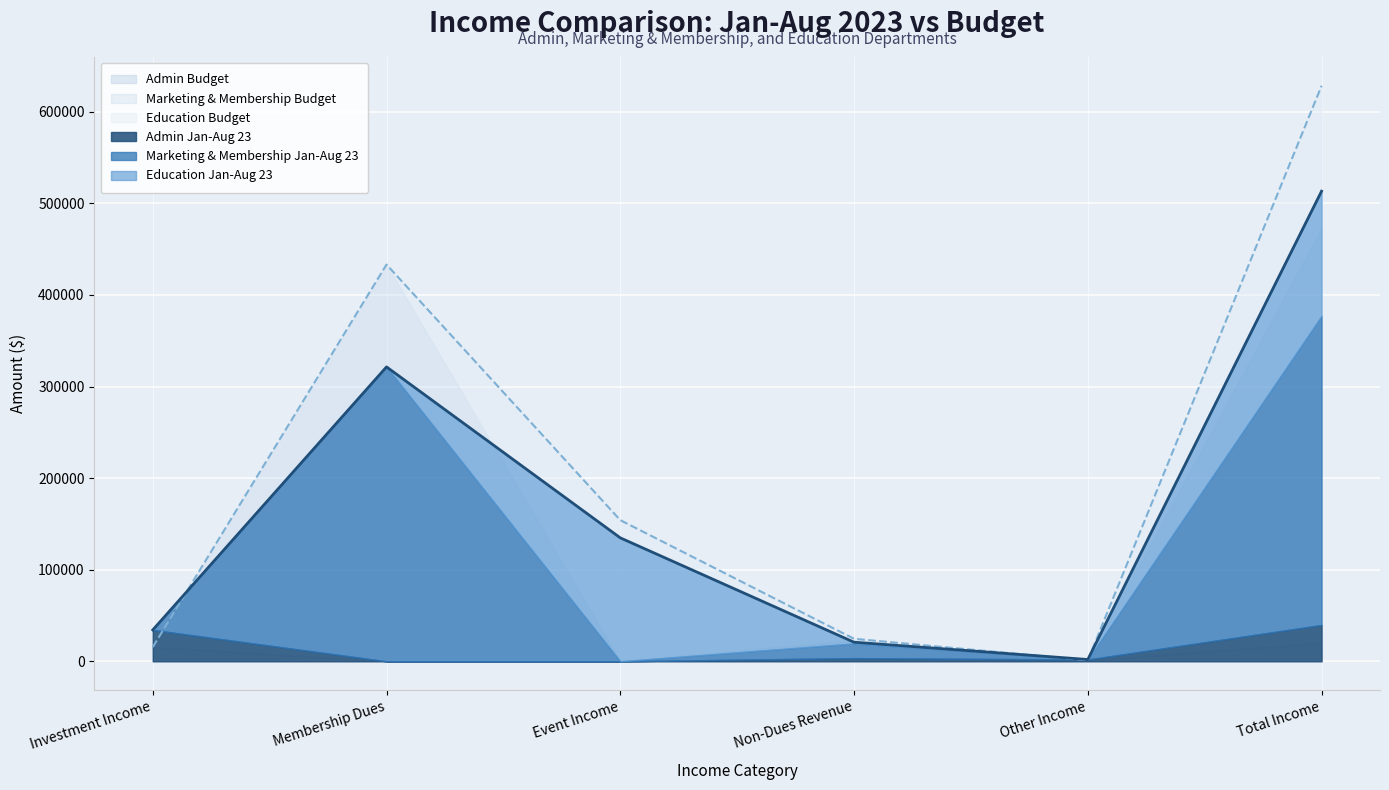

At which category does Marketing & Membership Jan-Aug 23 reach its first local valley?

Event Income